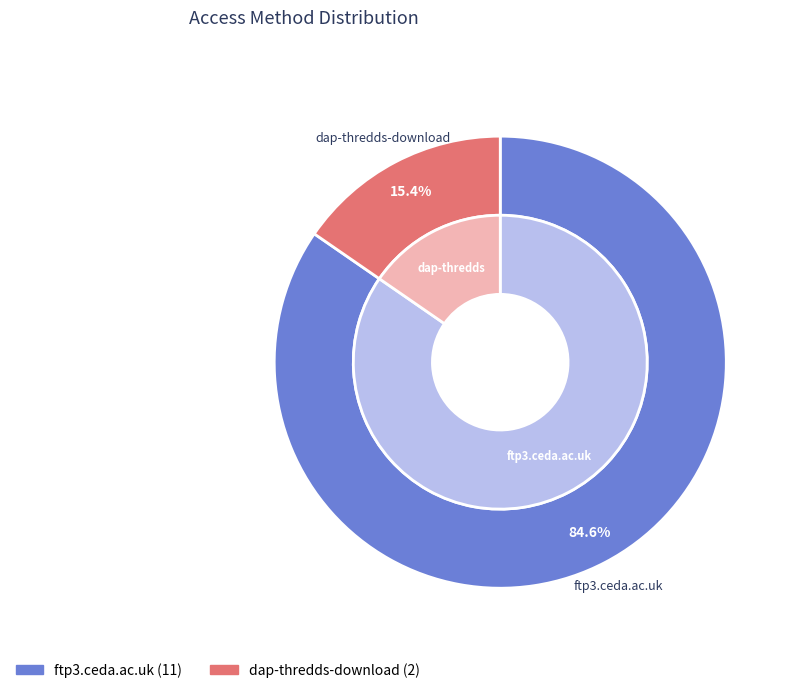

Which category accounts for the majority?

ftp3.ceda.ac.uk